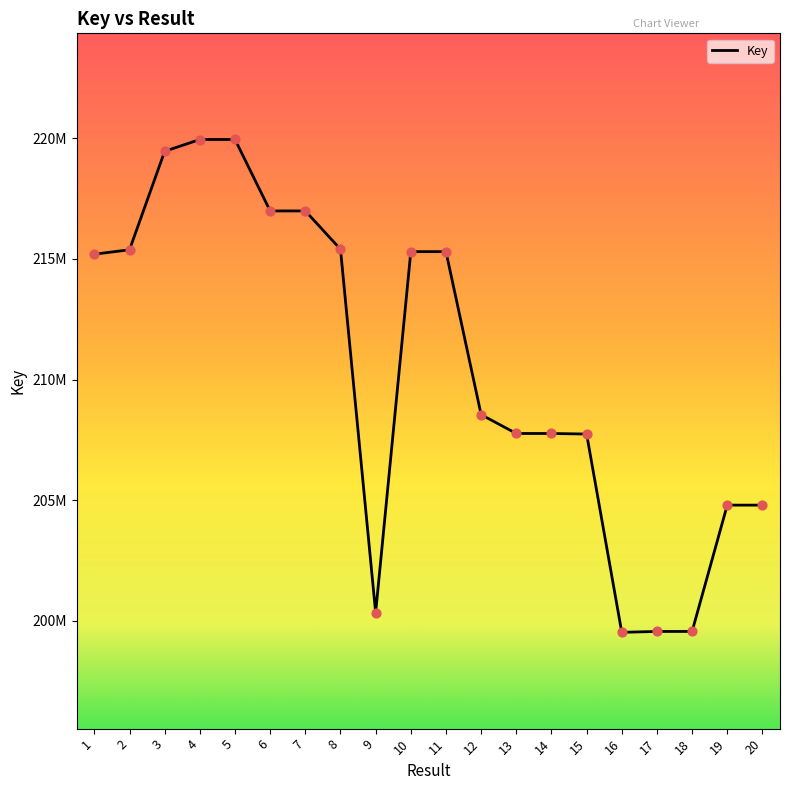

Does the chart have visible grid lines?

No